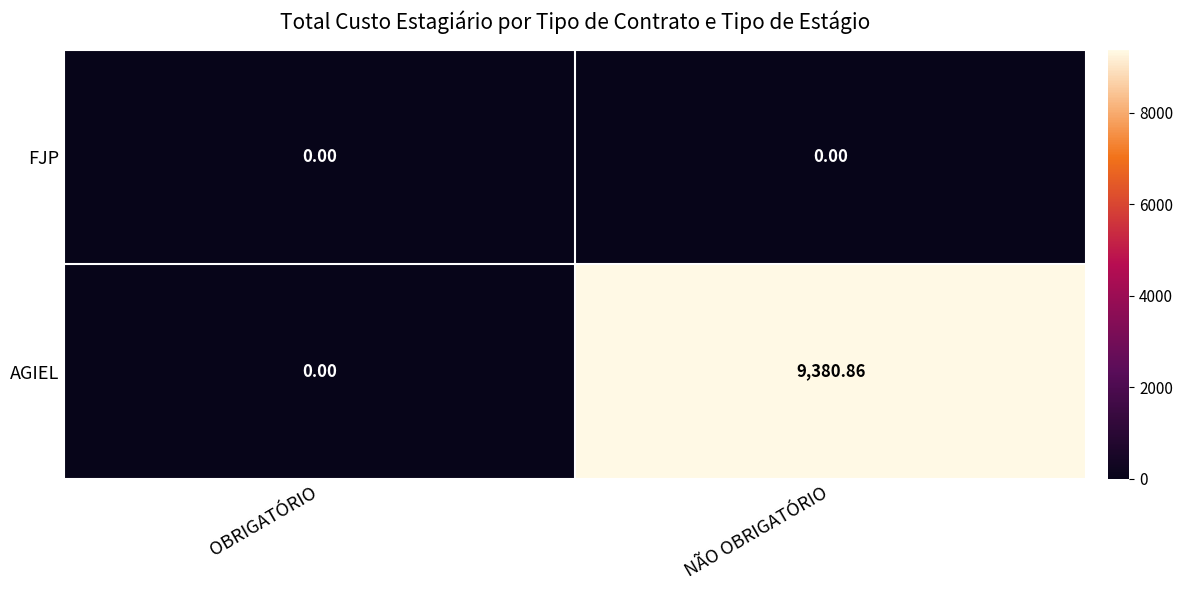

Rank the series at NÃO OBRIGATÓRIO from highest to lowest value.

AGIEL, FJP